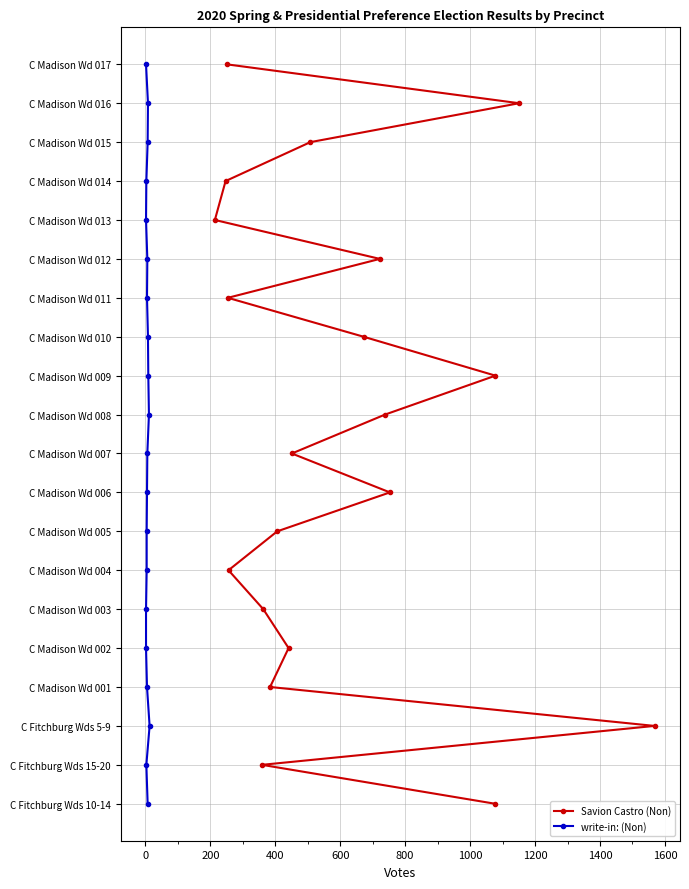

How many lines are shown in the chart?

2